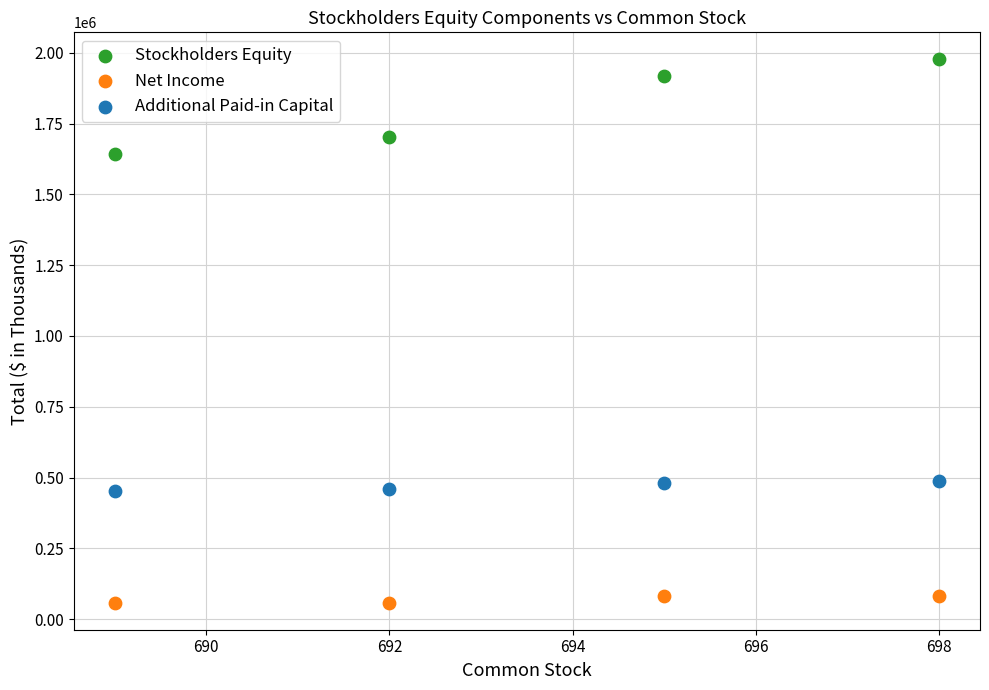

Which series reaches the maximum Y coordinate?

Stockholders Equity